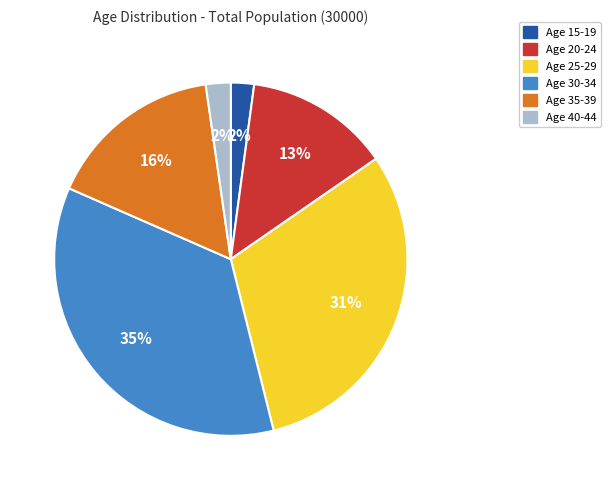

To the nearest percent, what portion does Age 25-29 represent?

31%